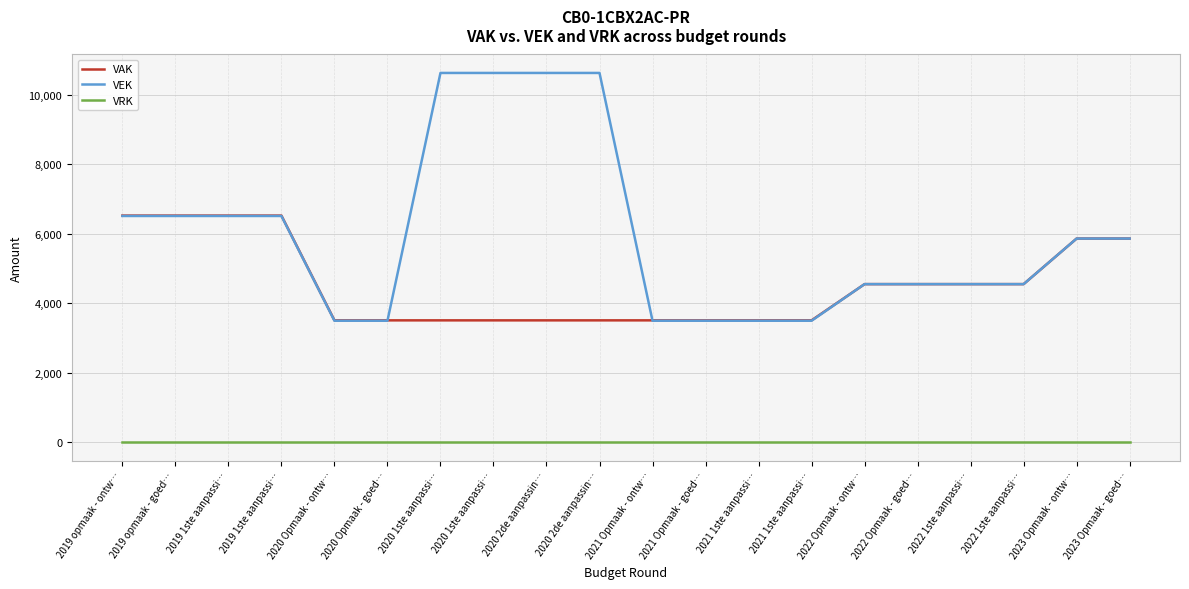

Which series changed the most between 2020 1ste aanpassi… and 2021 1ste aanpassi…?

VEK